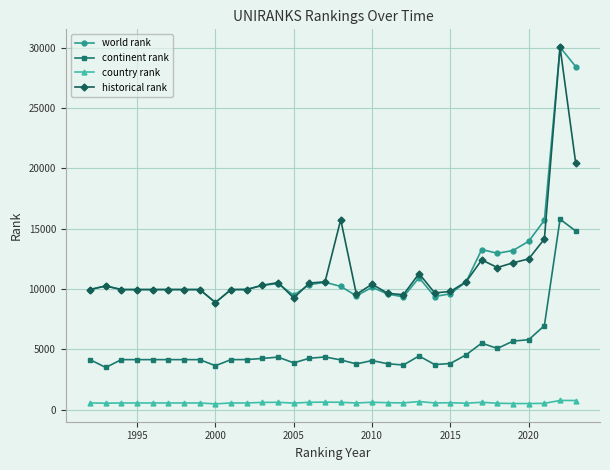

What is the value of the historical rank point at the 4th from the left?

9949.0